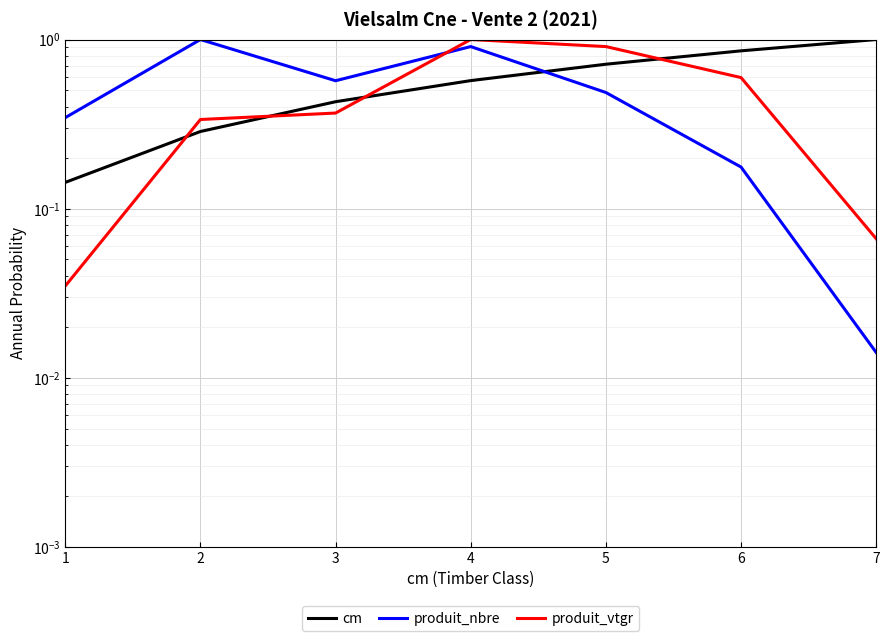

What is the sum of all produit_nbre values?

3.5